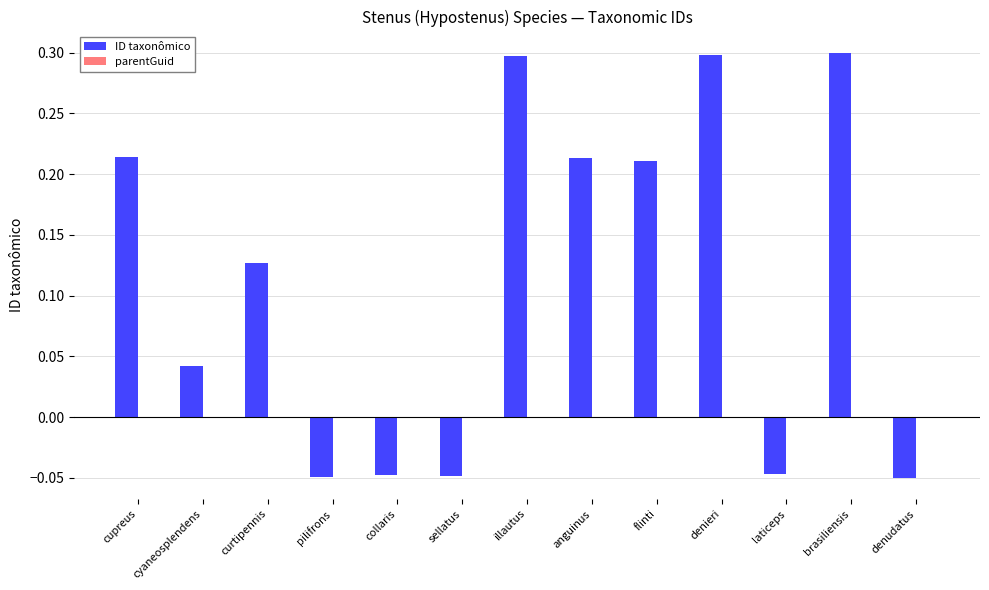

How many values are between 0 and 1?

8